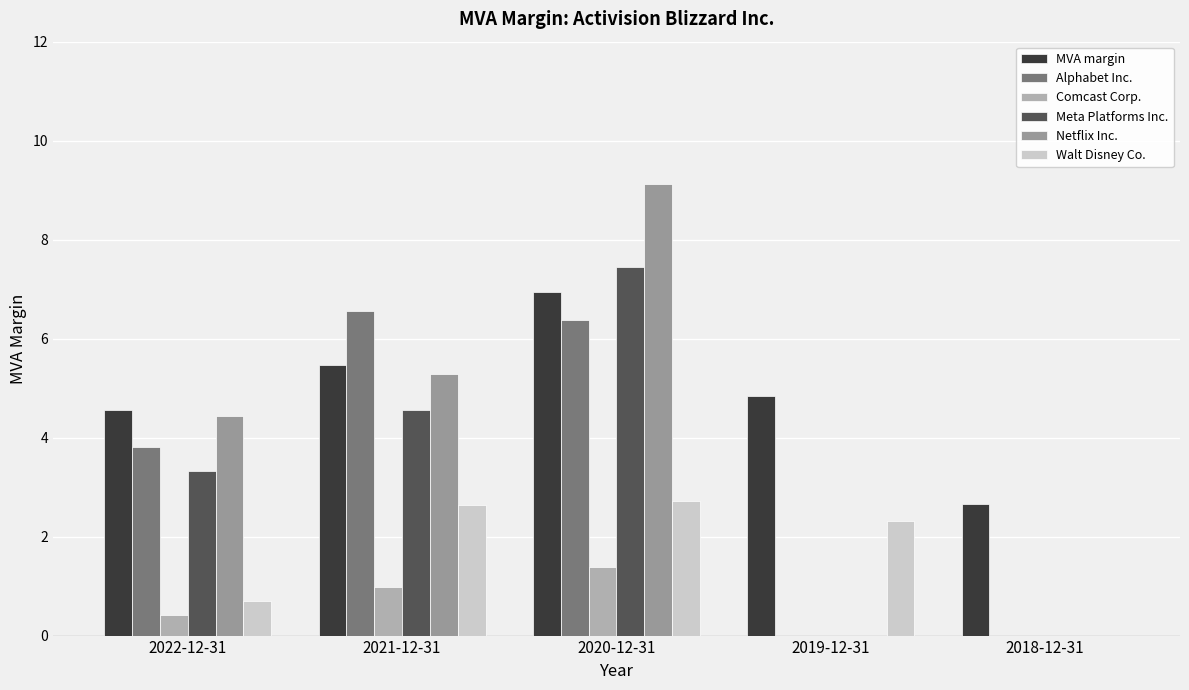

Reading right to left, list all the values displayed in this chart.

MVA margin: 2.7	4.8	7.0	5.5	4.6
Alphabet Inc.: 0.0	0.0	6.4	6.6	3.8
Comcast Corp.: 0.0	0.0	1.4	1.0	0.4
Meta Platforms Inc.: 0.0	0.0	7.4	4.5	3.3
Netflix Inc.: 0.0	0.0	9.1	5.3	4.4
Walt Disney Co.: 0.0	2.3	2.7	2.6	0.7